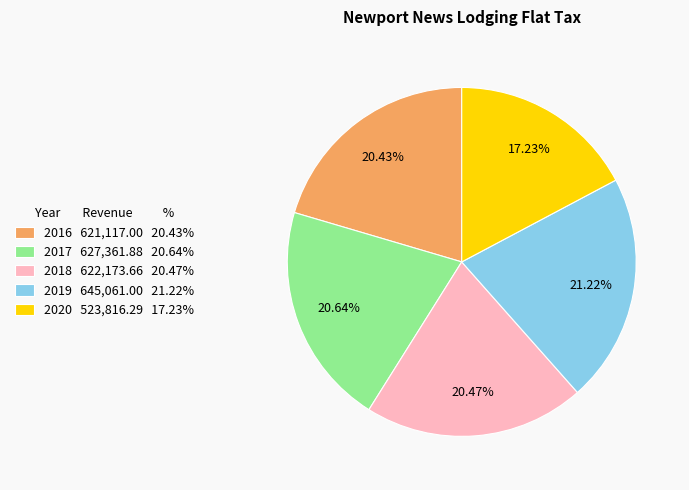

What portion of the pie excludes 2019?

78.8%